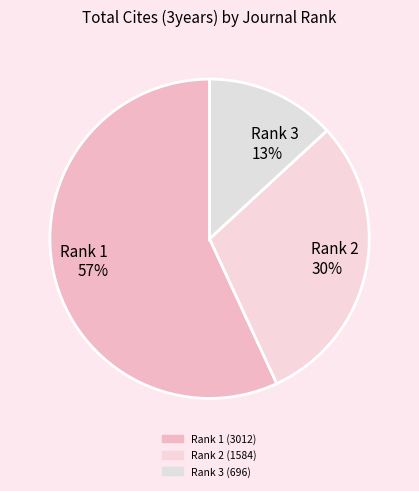

Which slice is the largest?

Rank 1 57%